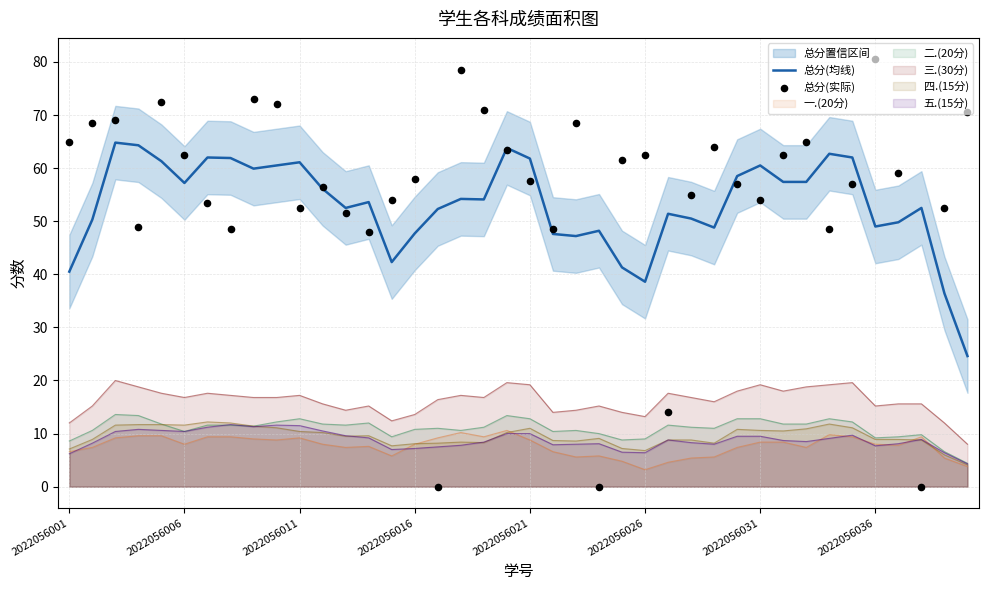

Which series contains the lowest Y value?

总分(实际)